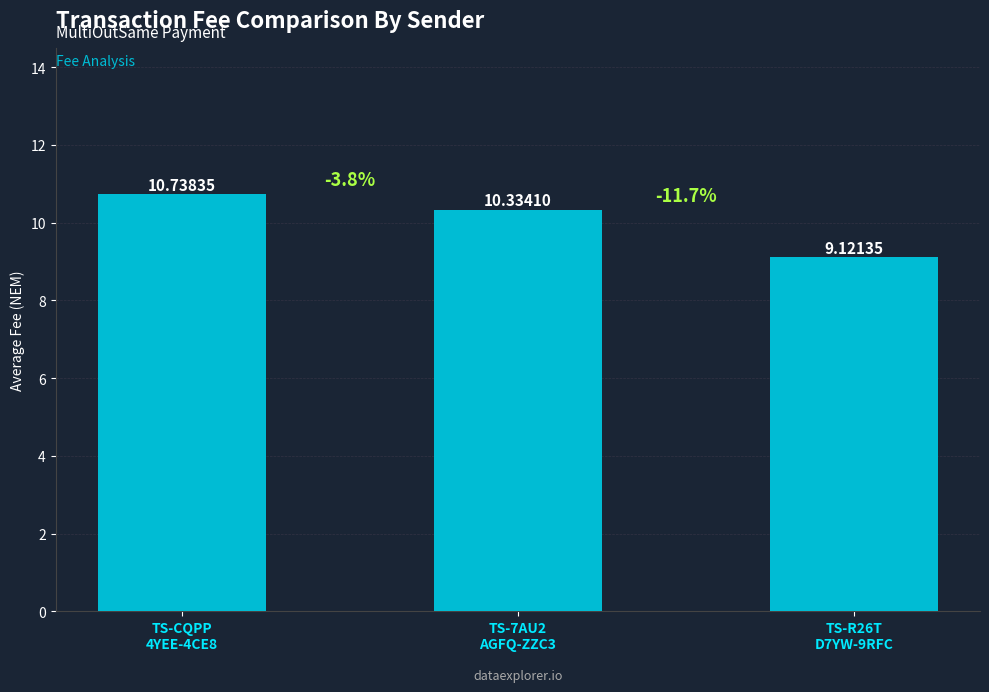

What is the difference between the maximum and minimum values?

1.6